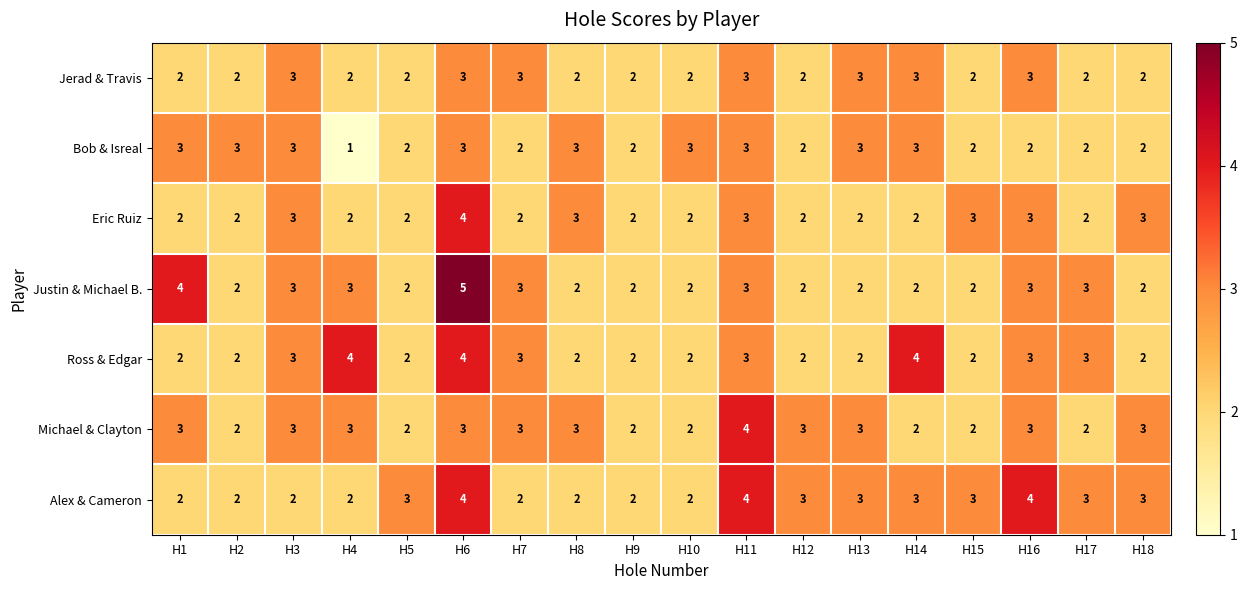

Is it true that Alex & Cameron equals 4 at H8?

False